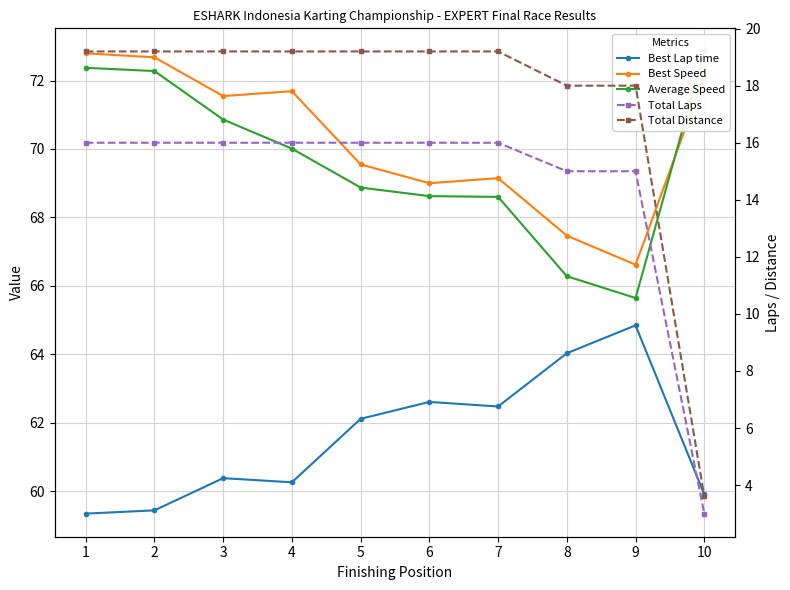

True or false: Total Laps and Average Speed intersect in this chart.

False